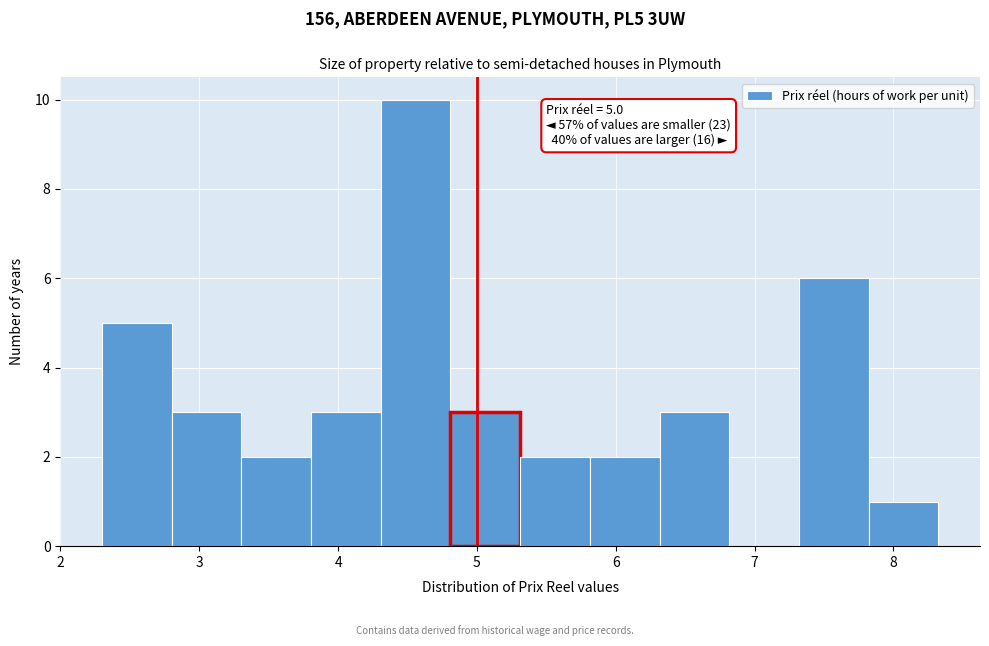

Which range on the x-axis has the tallest bar?

4.3 to 4.8